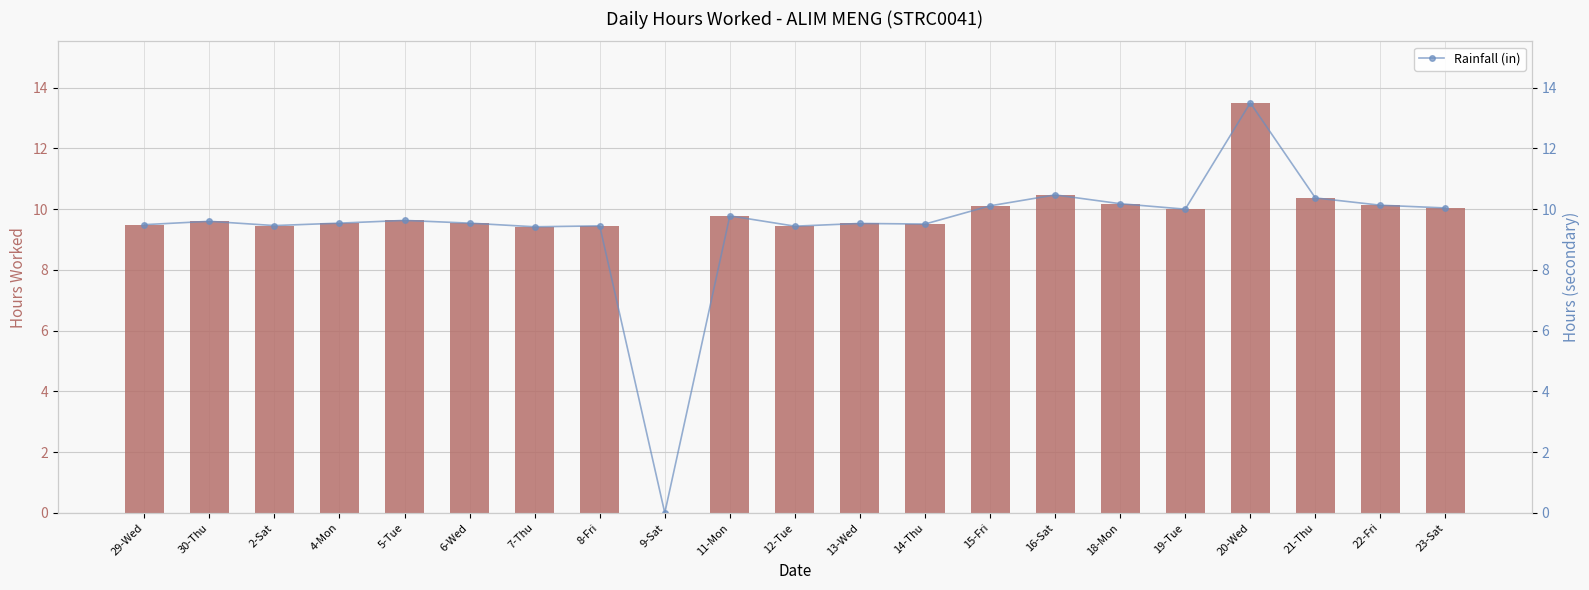

What is the label of the 6th bar from the left?

6-Wed